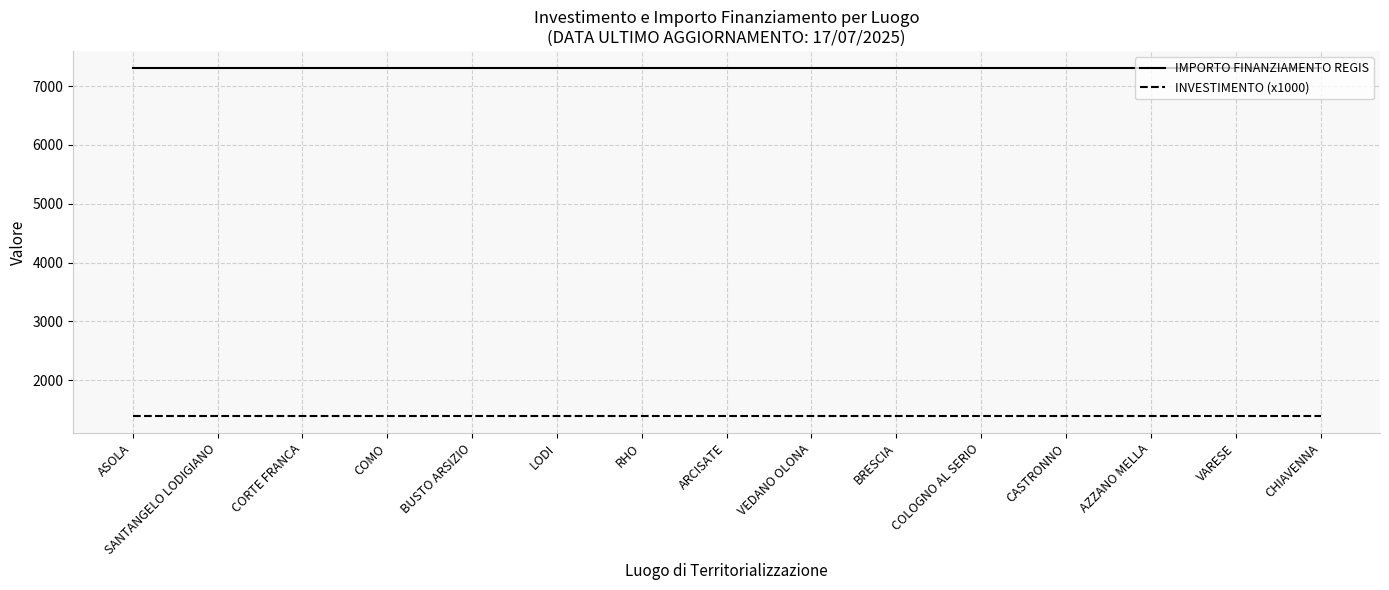

What are all the series names shown in the legend?

IMPORTO FINANZIAMENTO REGIS, INVESTIMENTO (x1000)